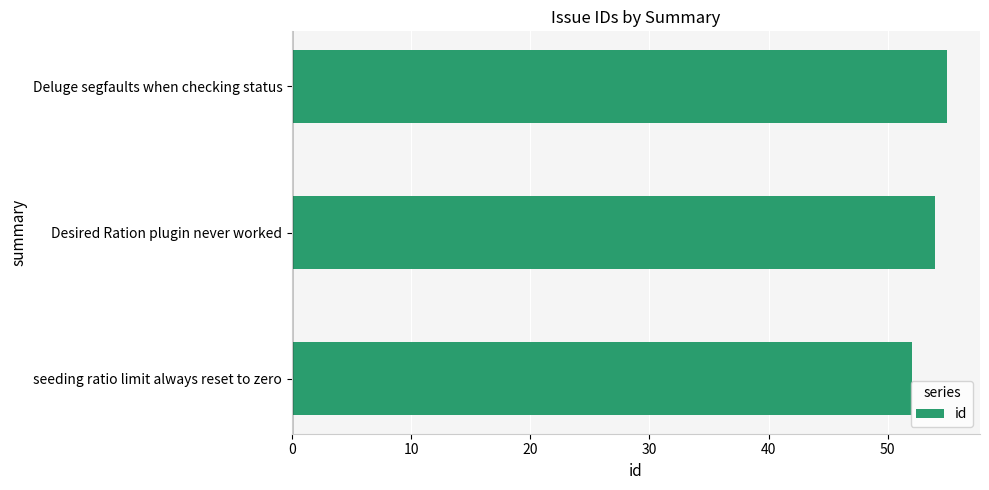

How many values are between 52 and 55?

3